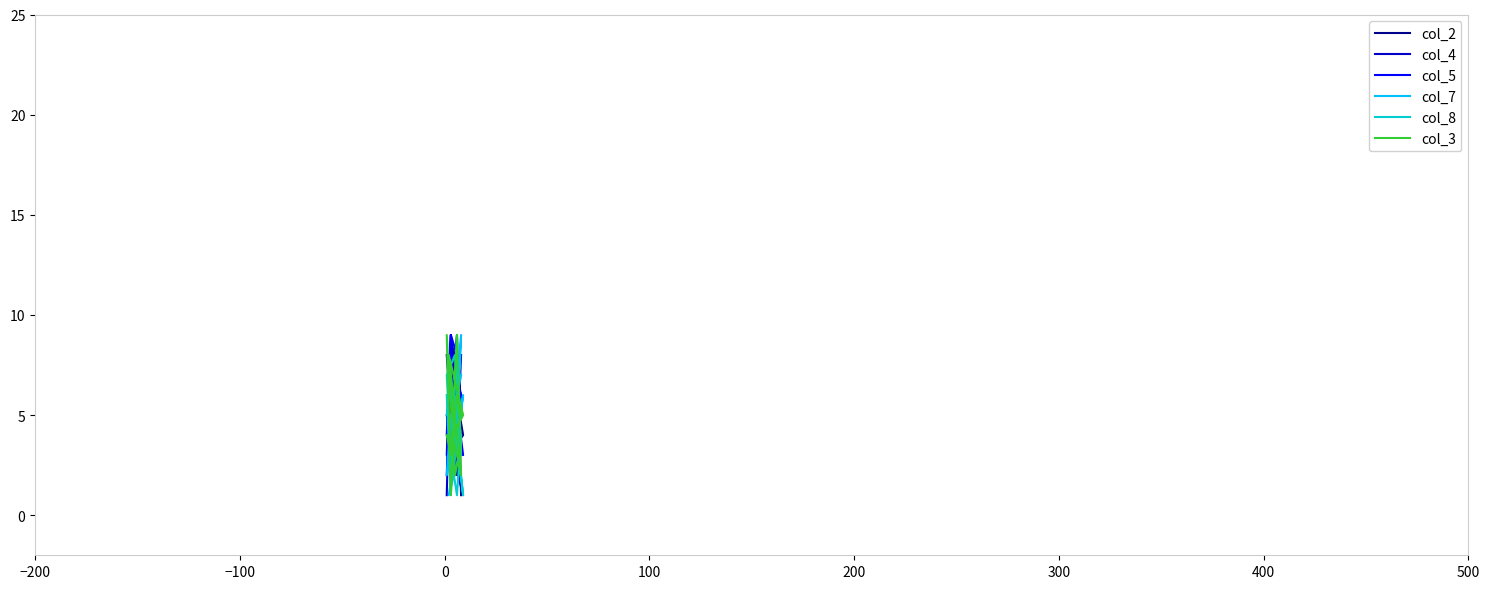

How many col_4 values are between 3 and 7?

8